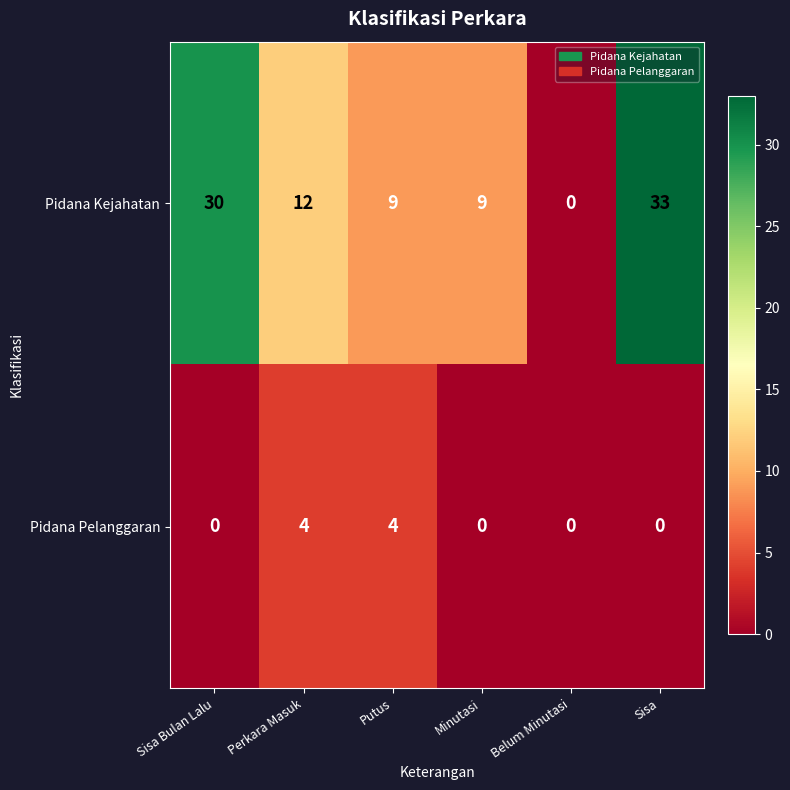

Rank the series at Putus from lowest to highest value.

Pidana Pelanggaran, Pidana Kejahatan